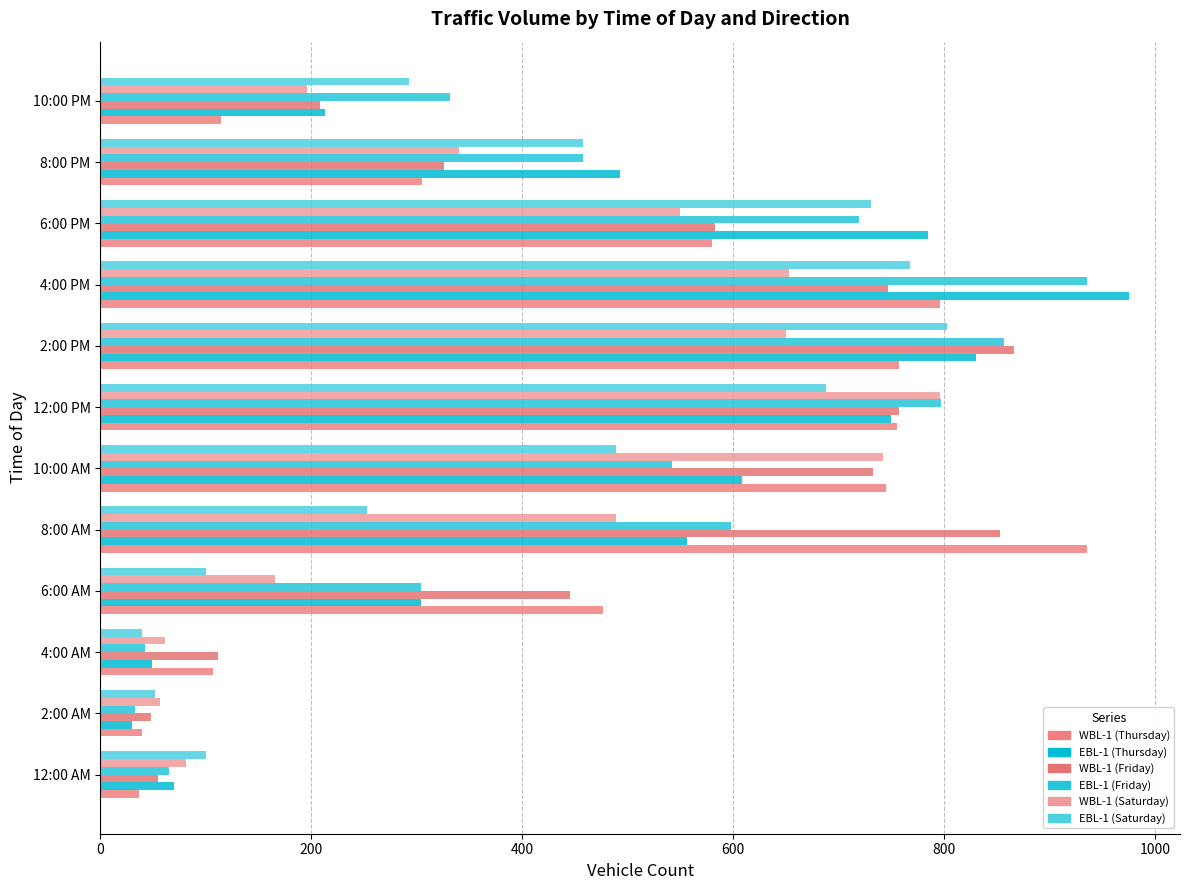

At how many categories does at least one series exceed 646?

6